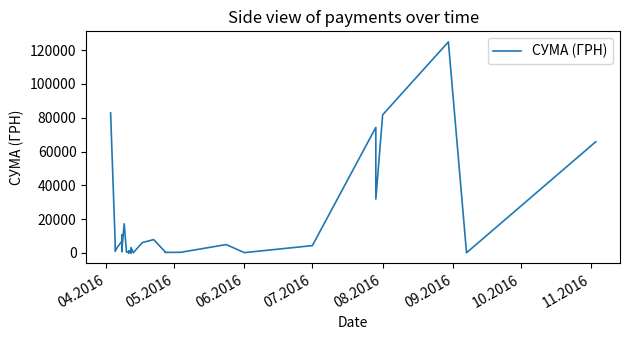

How many values are below 2493?

20